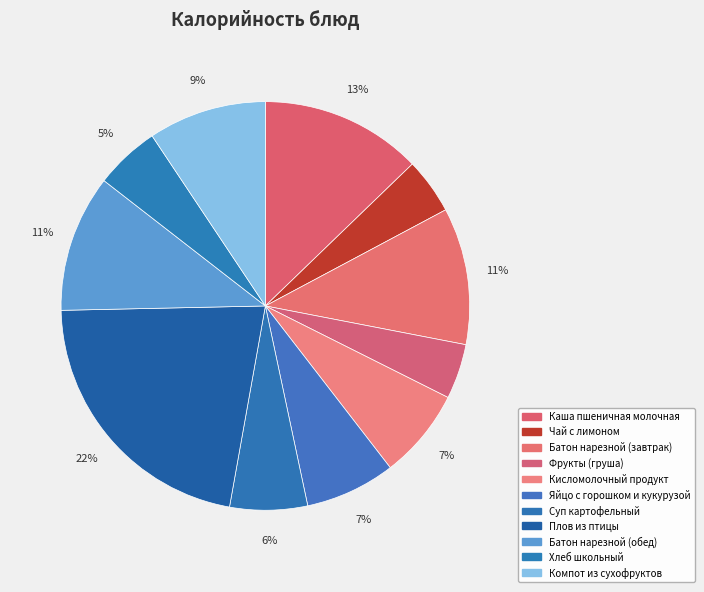

What is the largest slice in the pie chart?

Плов из птицы